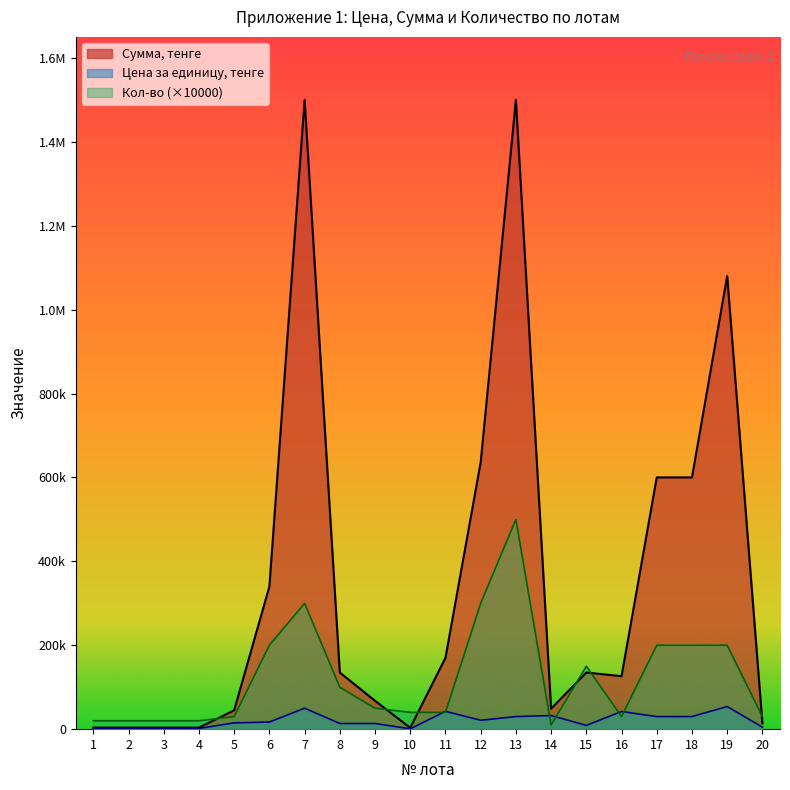

What are all the series names shown in the legend?

Сумма, тенге, Цена за единицу, тенге, Кол-во (×10000)